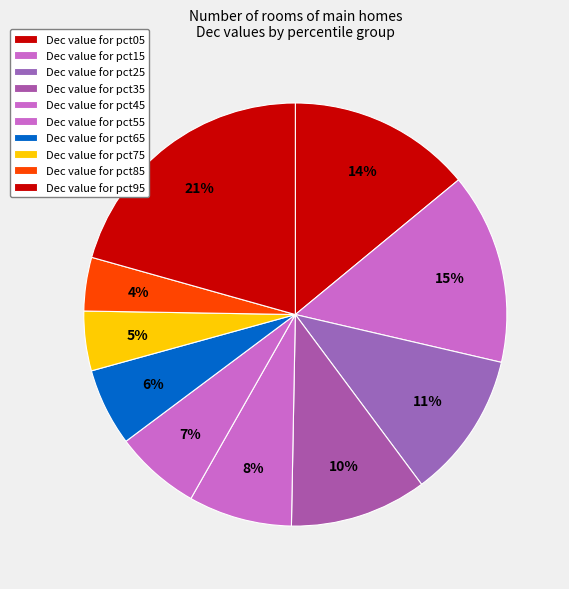

How many slices are in this pie chart?

10